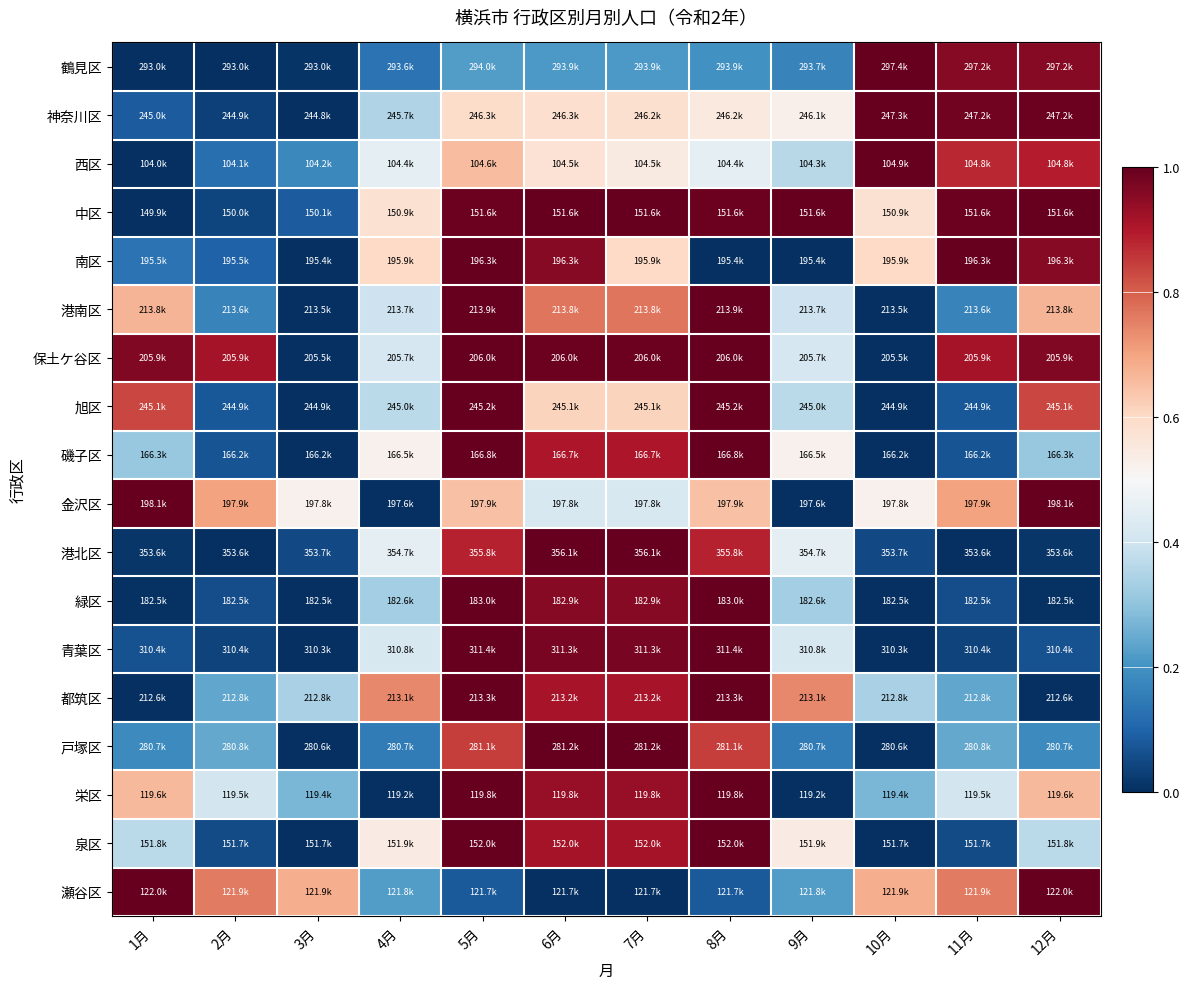

Rank the series by their maximum value, from lowest to highest.

鶴見区, 神奈川区, 西区, 中区, 南区, 港南区, 保土ケ谷区, 旭区, 磯子区, 金沢区, 港北区, 緑区, 青葉区, 都筑区, 戸塚区, 栄区, 泉区, 瀬谷区